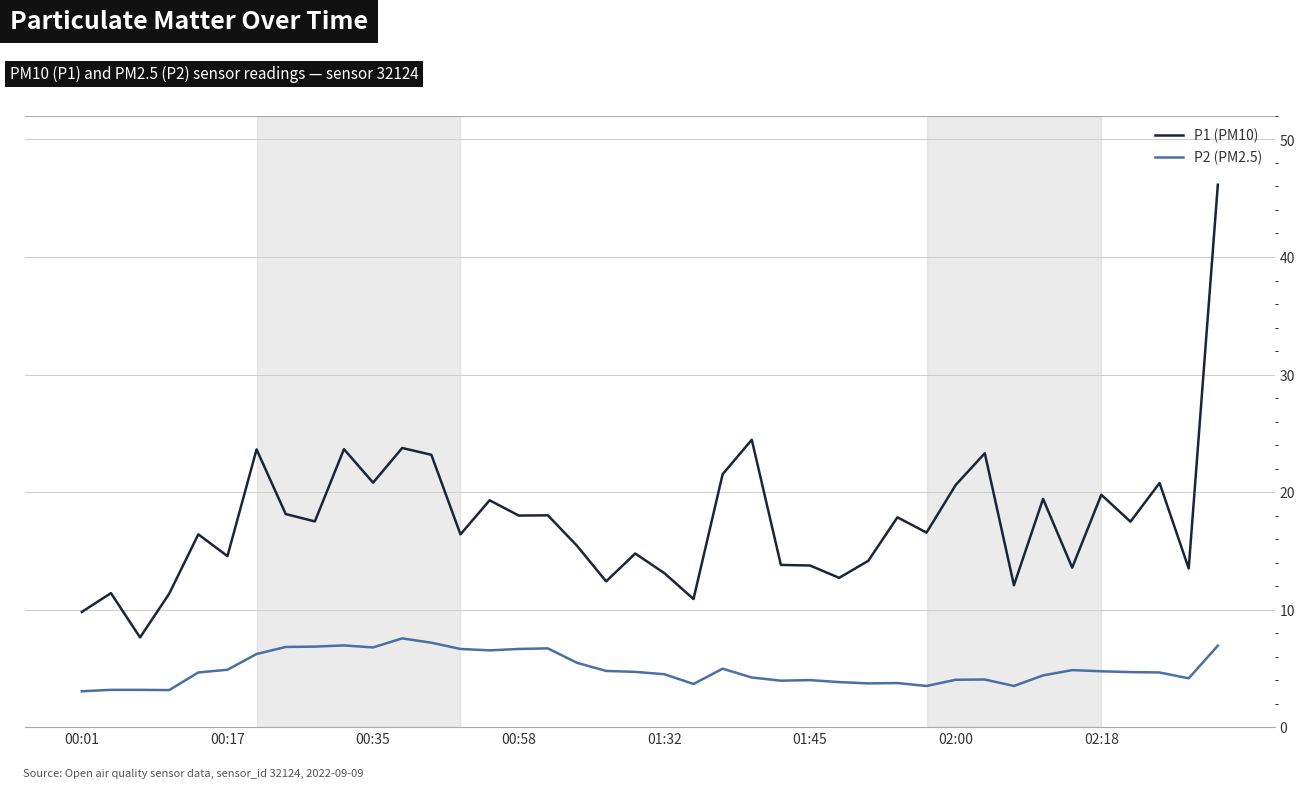

Which series has the largest total across all categories?

P1 (PM10)